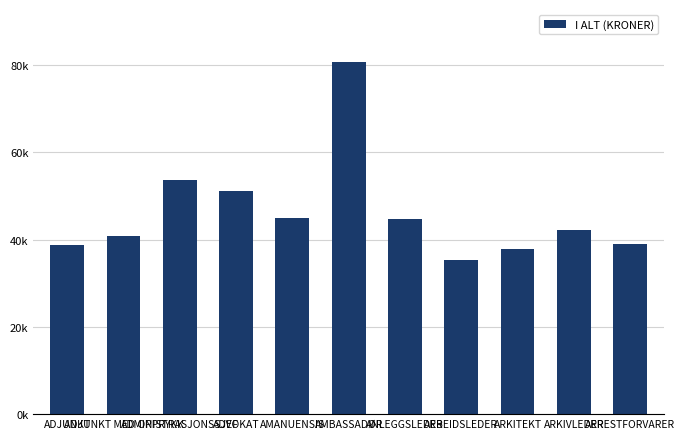

What is the change in value from AMANUENSIS to ARKITEKT?

-7053.0